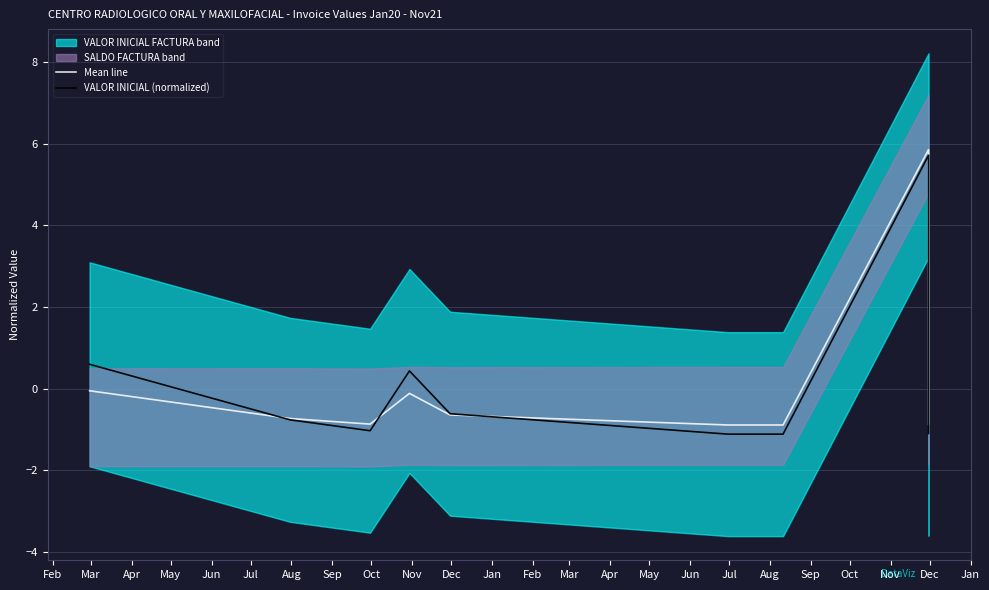

What is the value of the VALOR INICIAL (normalized) point at the 5th from the left?

-0.6